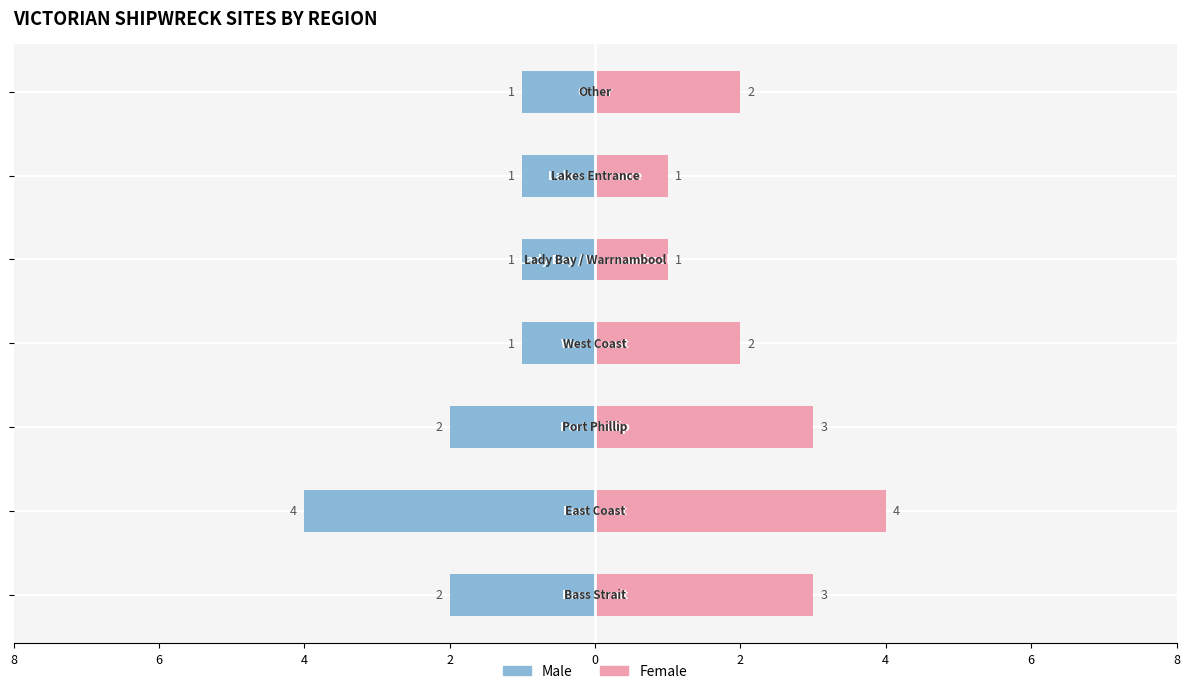

At which category is the sum across all series the highest?

8